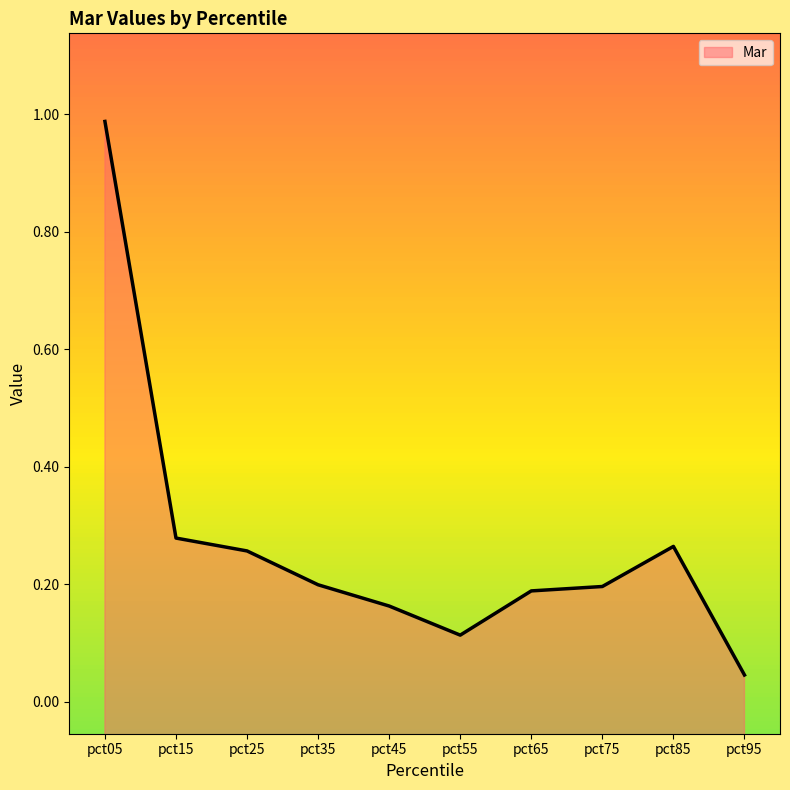

Count the number of categories in the chart.

10